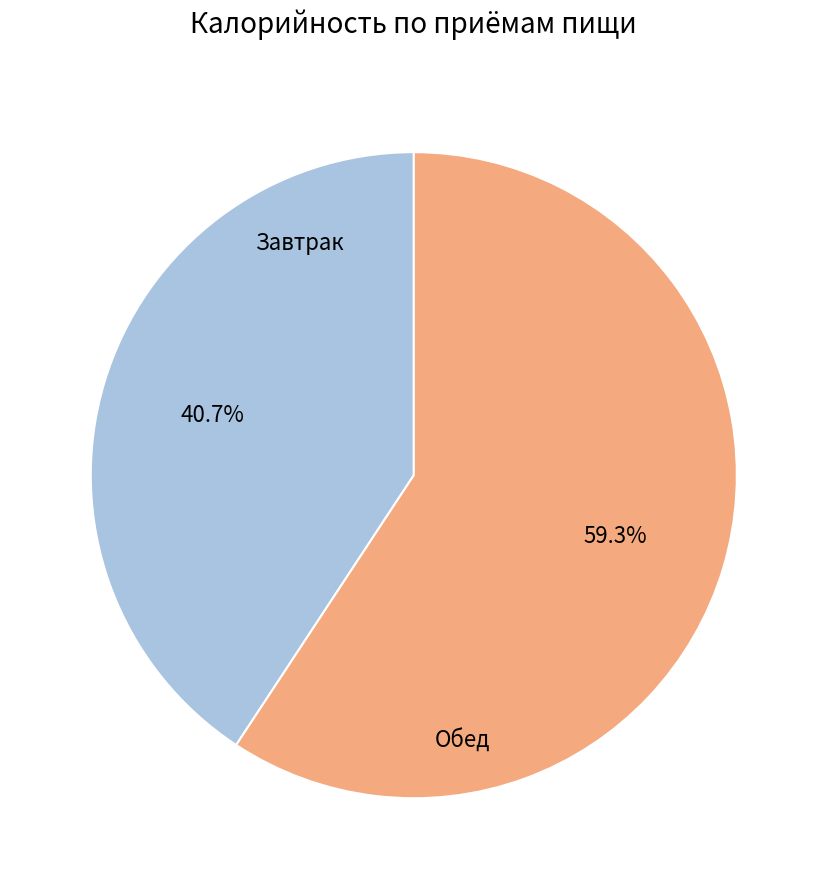

Is there any slice that represents more than half of the pie?

Yes